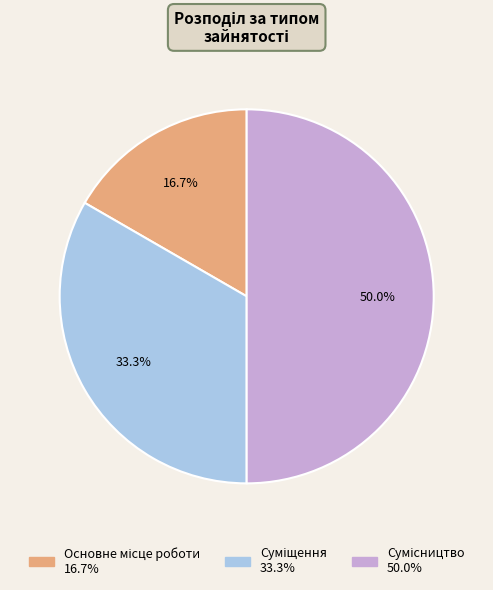

How many segments does this pie chart have?

3